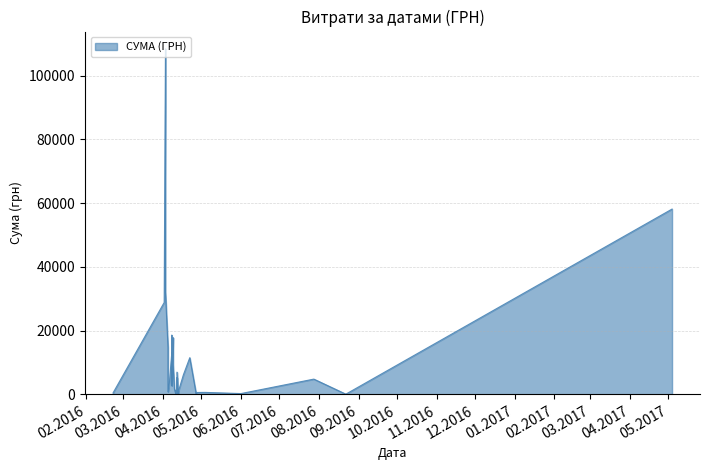

What is the maximum value shown in the chart?

108365.0